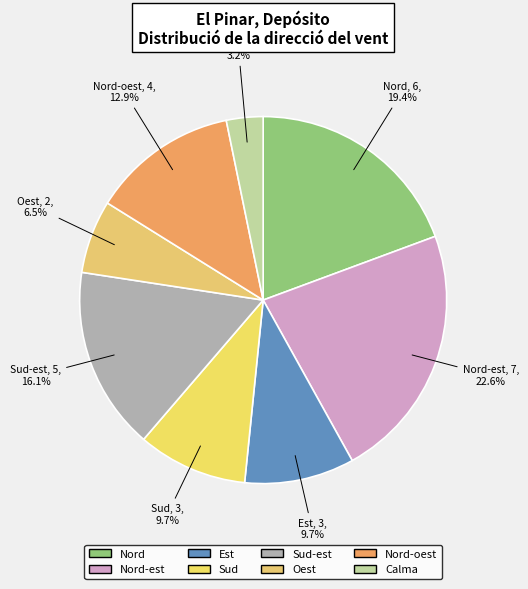

What is the ratio of the value at Est to the value at Oest?

1.5